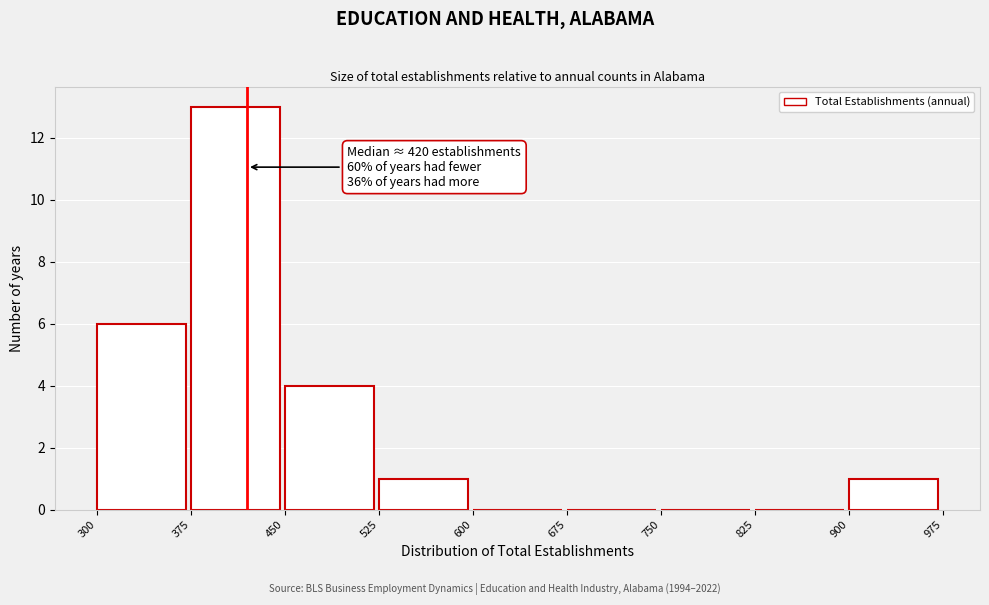

Which range on the x-axis has the tallest bar?

375 to 450